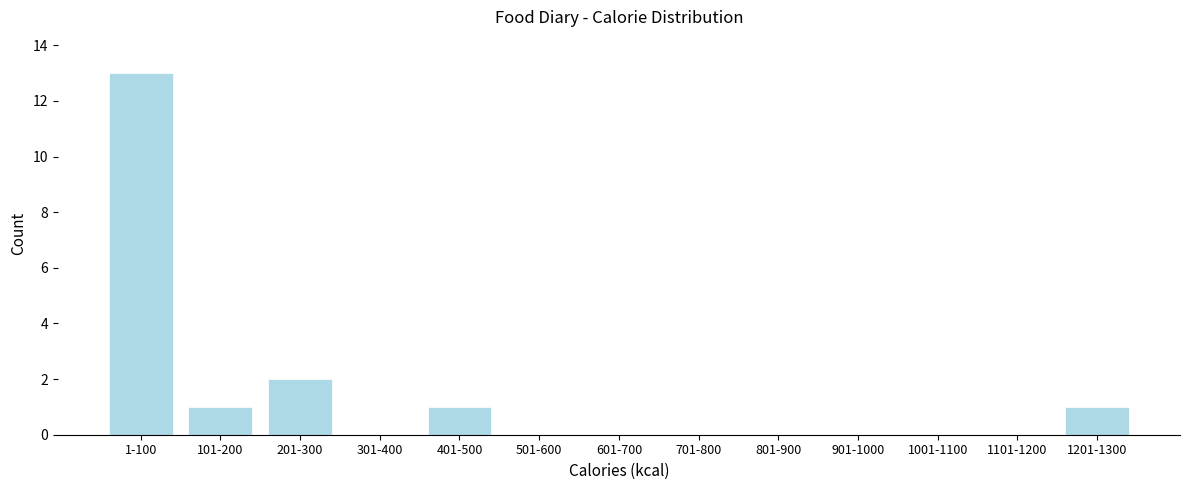

Reading left to right, transcribe all the data shown in this chart.

1-100=13	101-200=1	201-300=2	301-400=0	401-500=1	501-600=0	601-700=0	701-800=0	801-900=0	901-1000=0	1001-1100=0	1101-1200=0	1201-1300=1